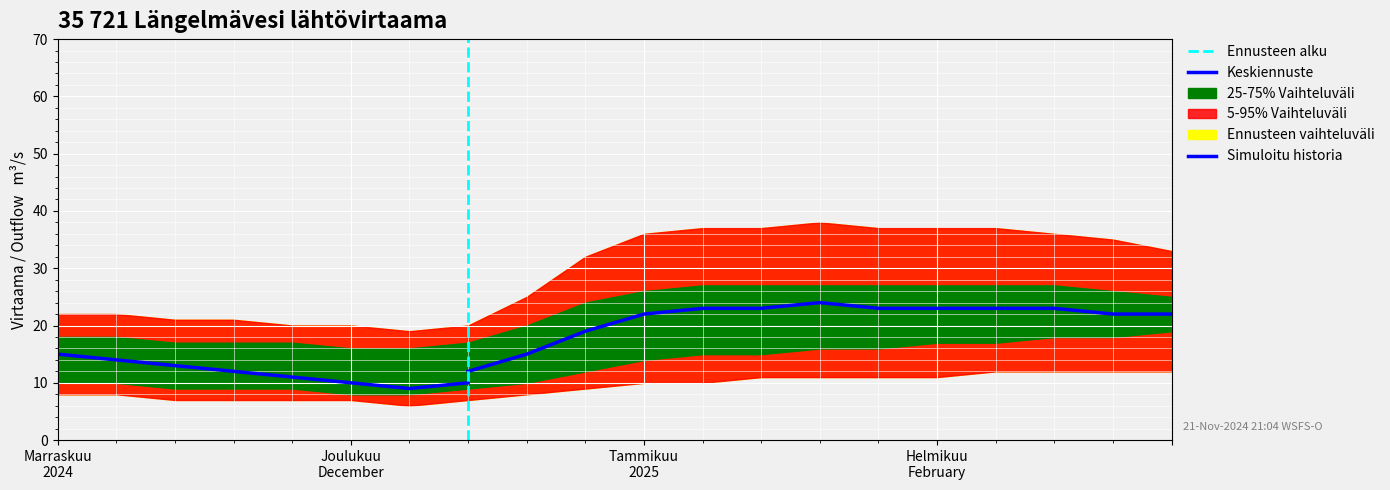

True or false: p95 and p75 intersect in this chart.

False